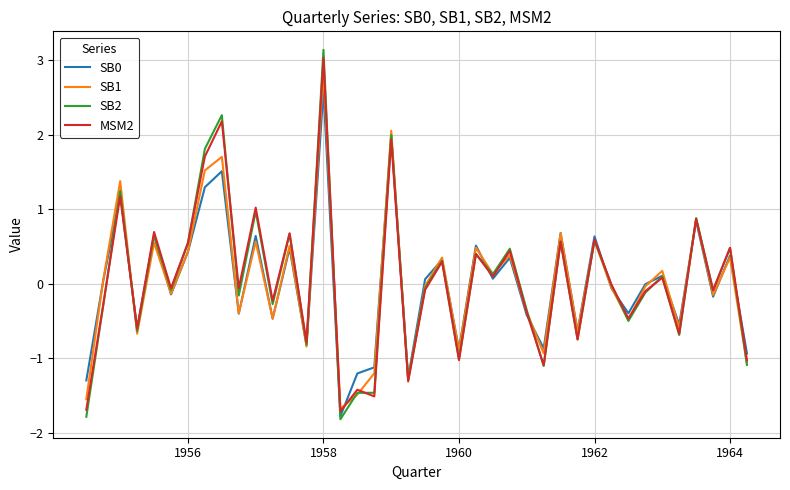

Which series has the largest range (max minus min)?

SB2